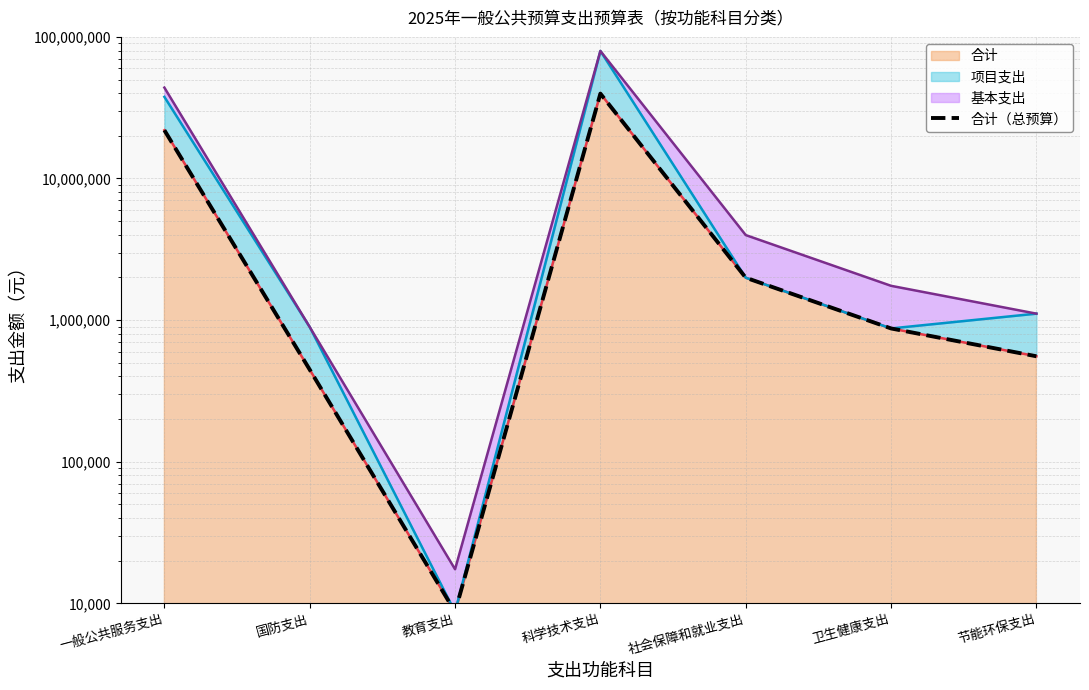

Which label corresponds to the smallest value in the chart?

教育支出